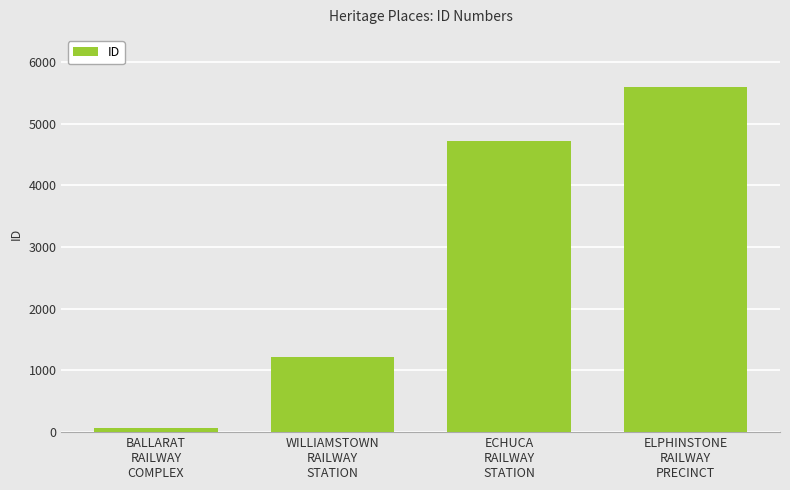

Read the value at BALLARAT
RAILWAY
COMPLEX, to the nearest 100.

100